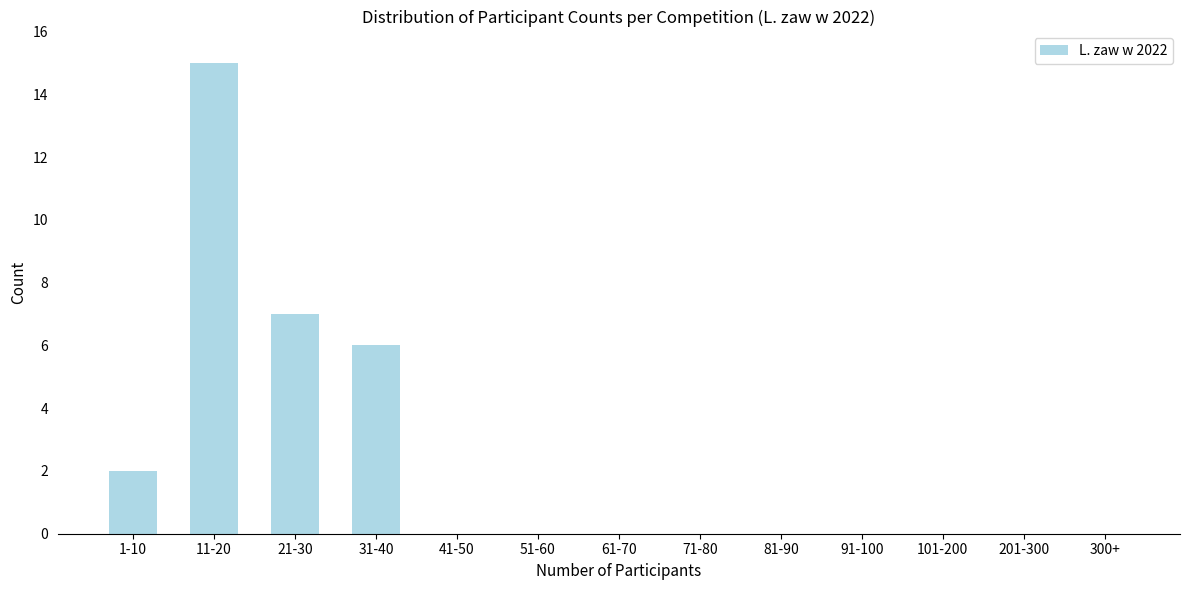

Reading left to right, extract all data points from this chart.

1-10=2	11-20=15	21-30=7	31-40=6	41-50=0	51-60=0	61-70=0	71-80=0	81-90=0	91-100=0	101-200=0	201-300=0	300+=0